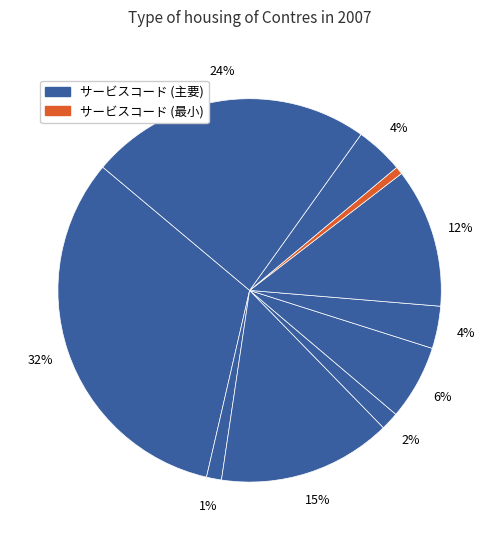

How many segments does this pie chart have?

10